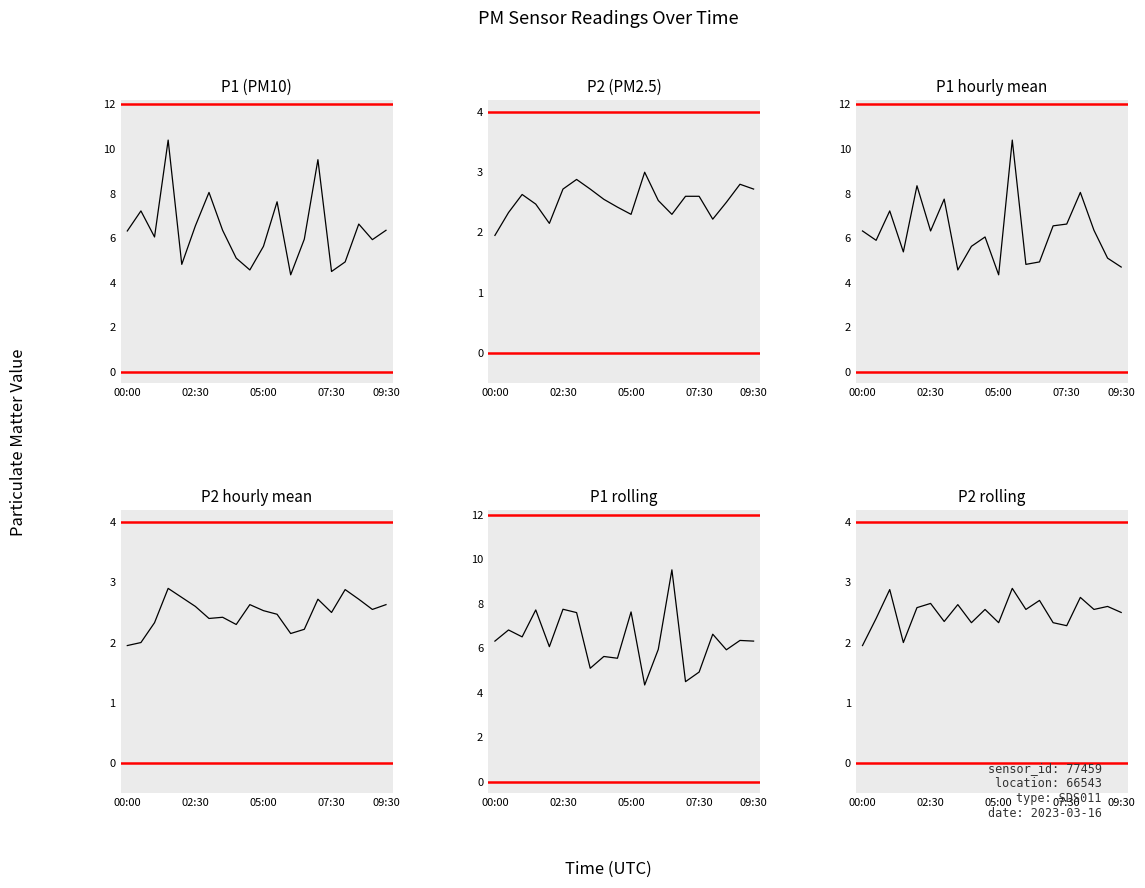

Between 00:00 and 16, which series saw the biggest shift?

P1 hourly mean